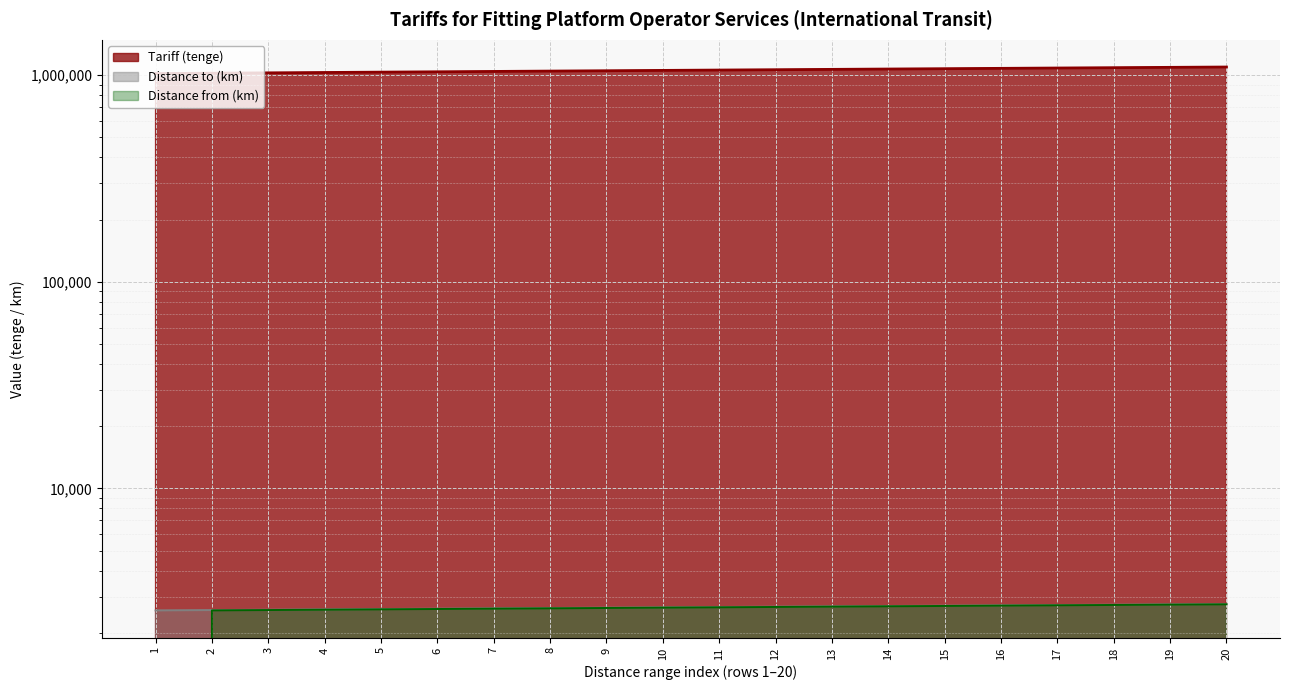

Where is Distance to (km) nearest to the value 2665?

10